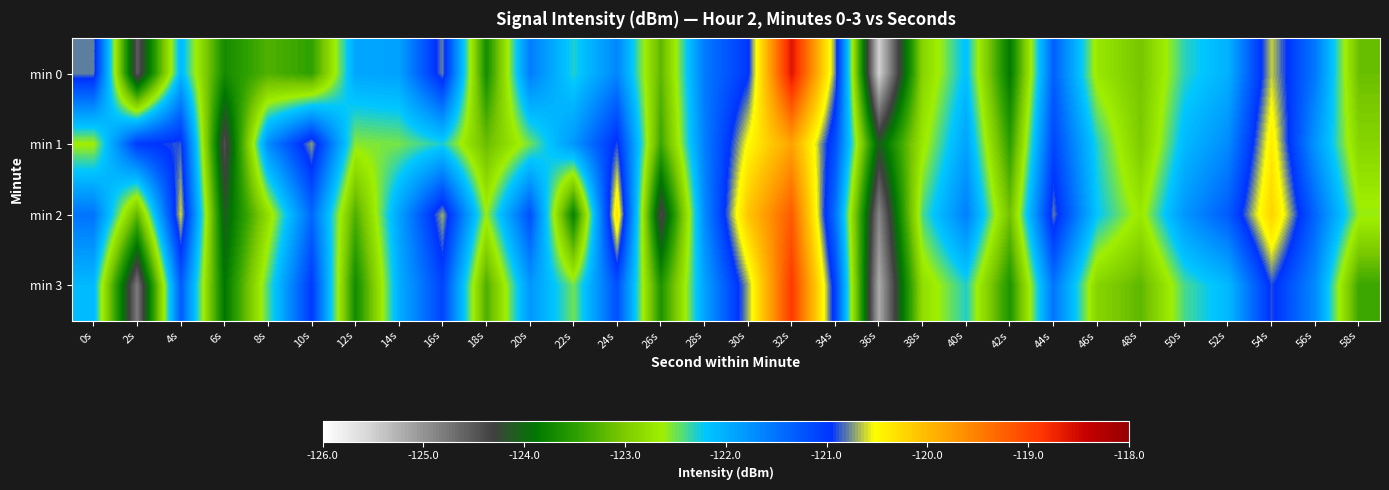

Which category has the lowest value across all series?

36s